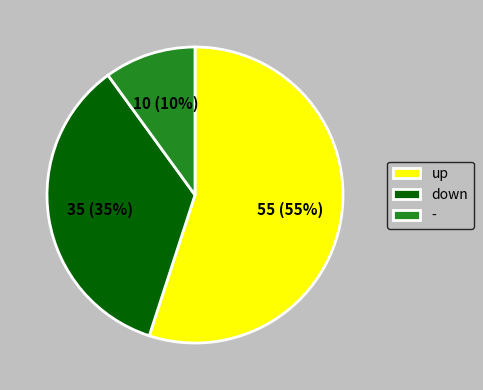

Which category accounts for the majority?

up